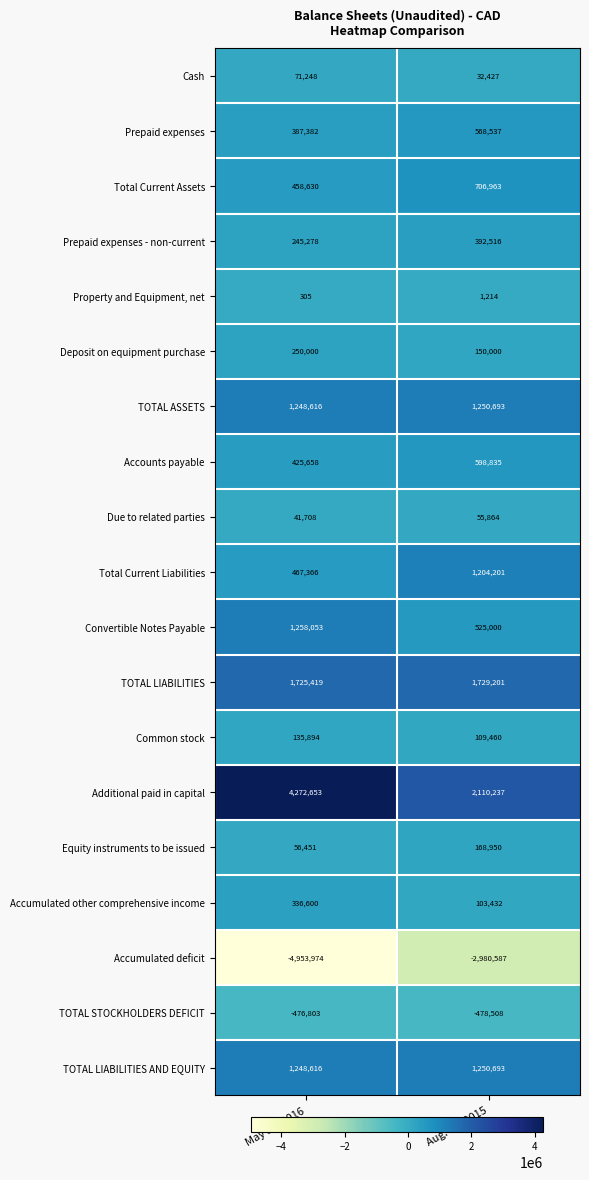

What is the approximate value of Prepaid expenses - non-current at May 31, 2016, to the nearest 50?

245300